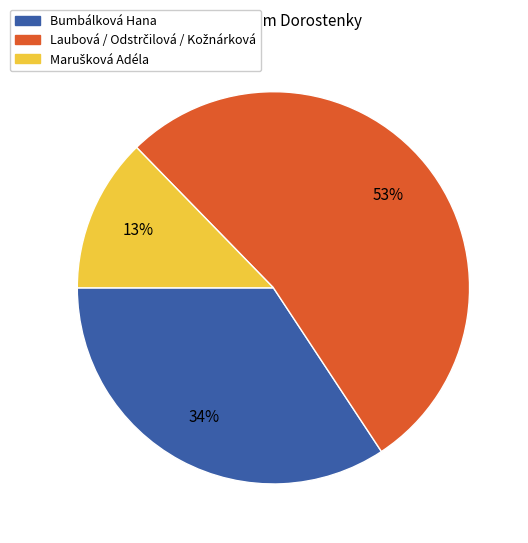

To the nearest percent, what is the average slice percentage?

33%